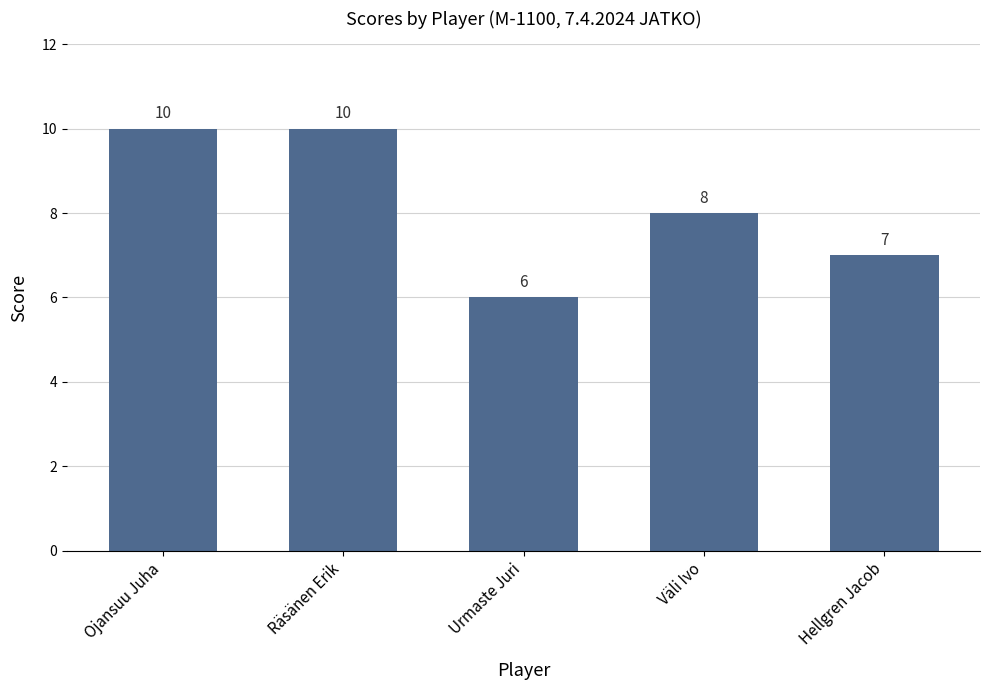

Reading left to right, list all the values displayed in this chart.

Ojansuu Juha=10	Räsänen Erik=10	Urmaste Juri=6	Väli Ivo=8	Hellgren Jacob=7